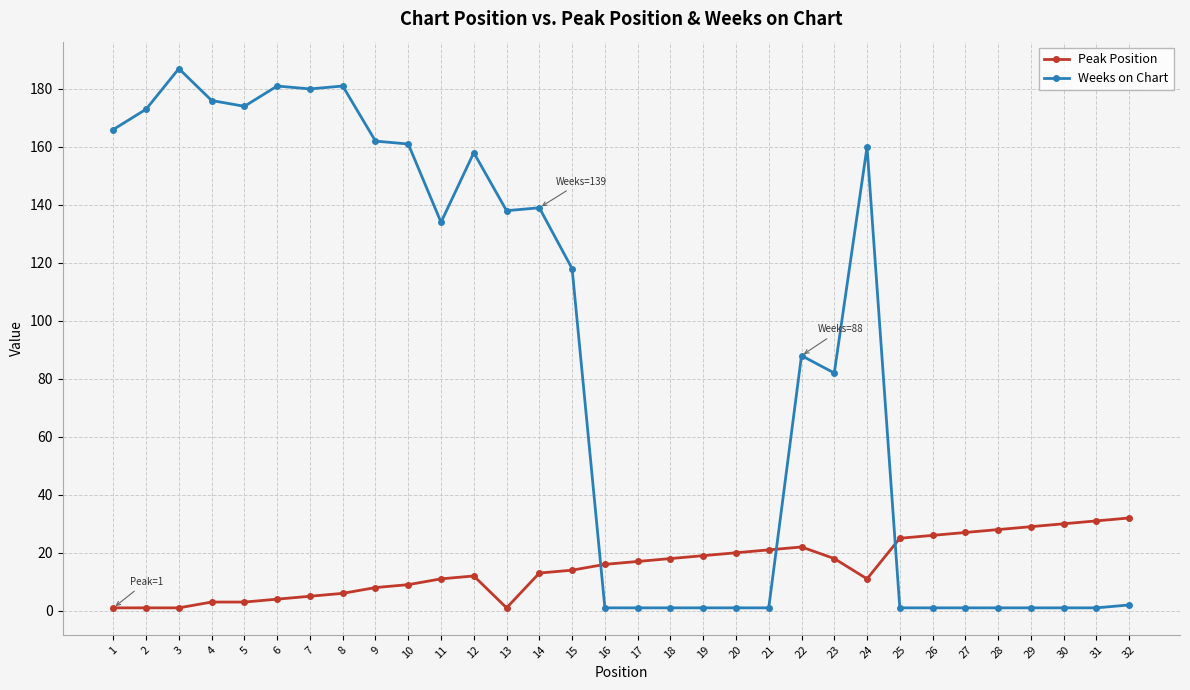

The value of Peak Position at 18 is 18. True or false?

True